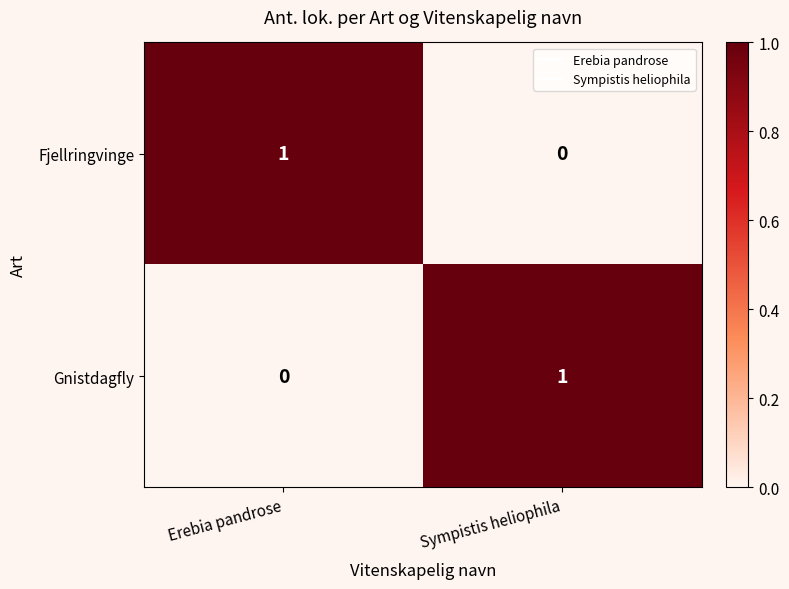

Where is Fjellringvinge nearest to the value 0?

Sympistis heliophila